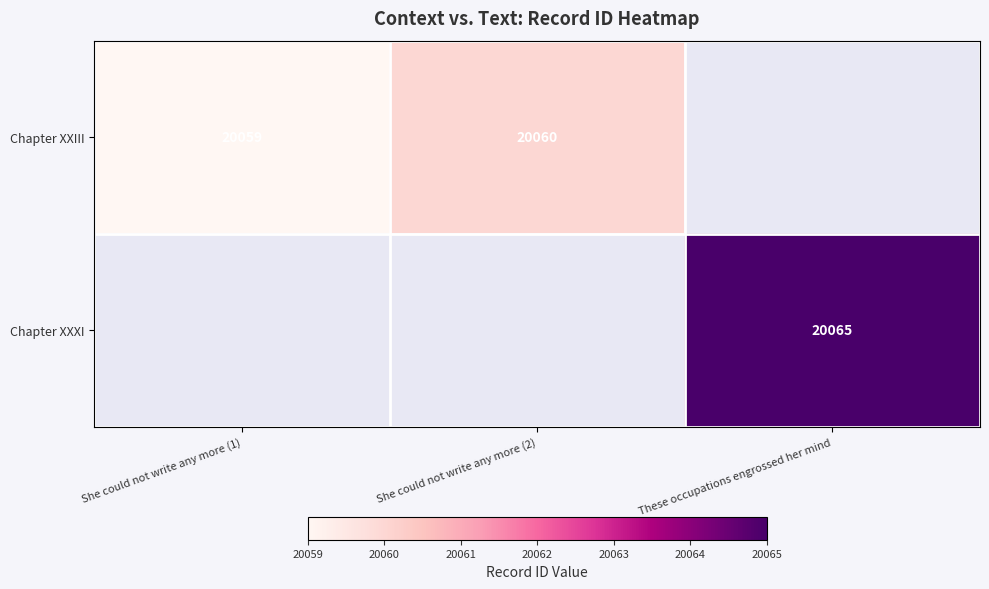

How many data points does each series have?

3